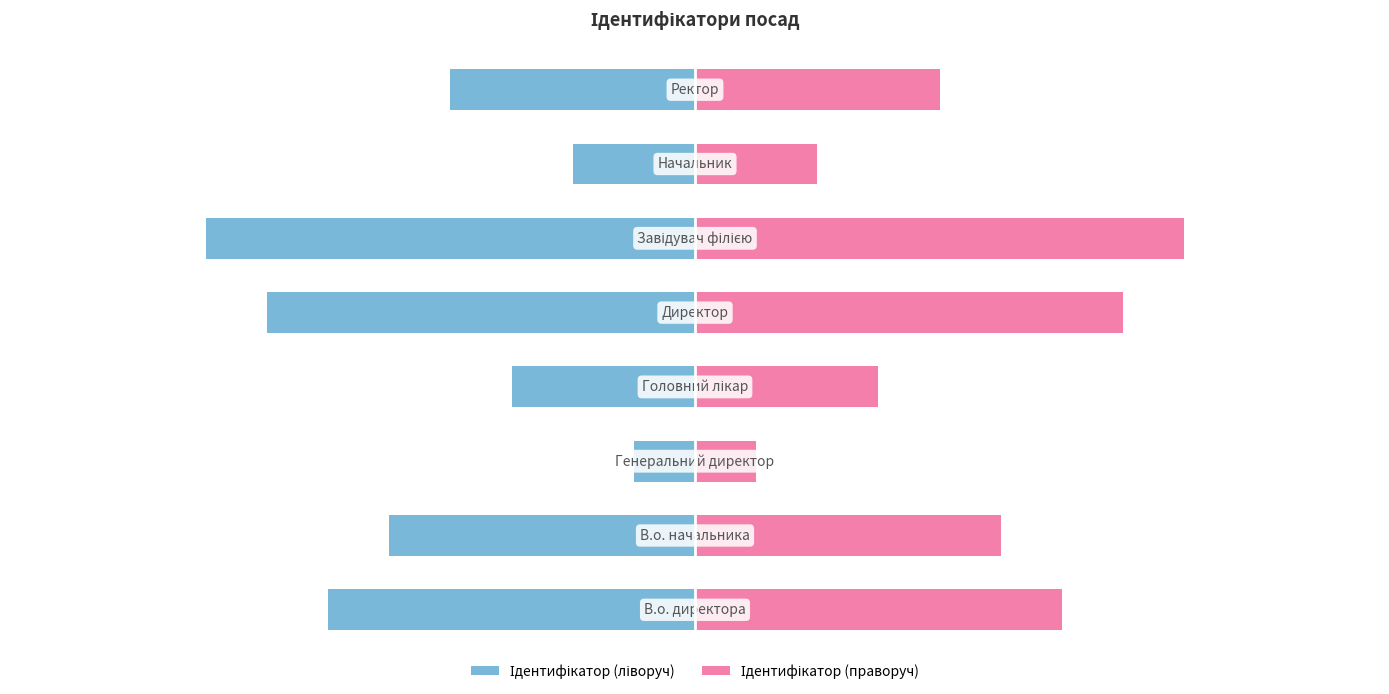

Is it true that Ідентифікатор (right) equals 4 at 3?

False